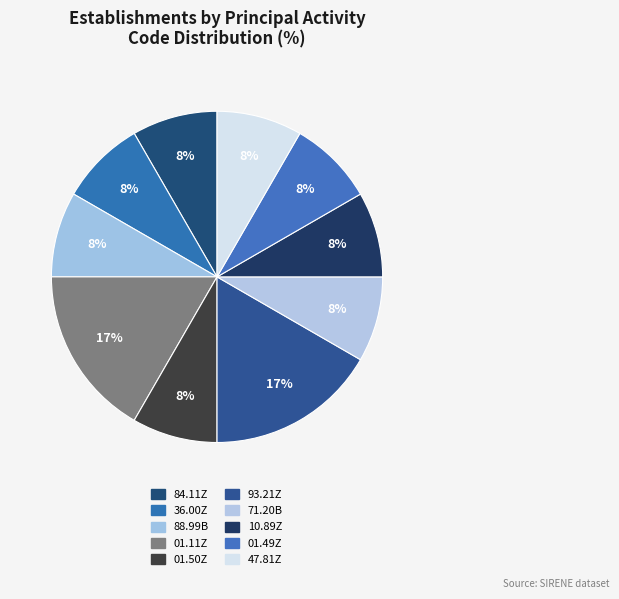

Count the number of slices in the pie.

10